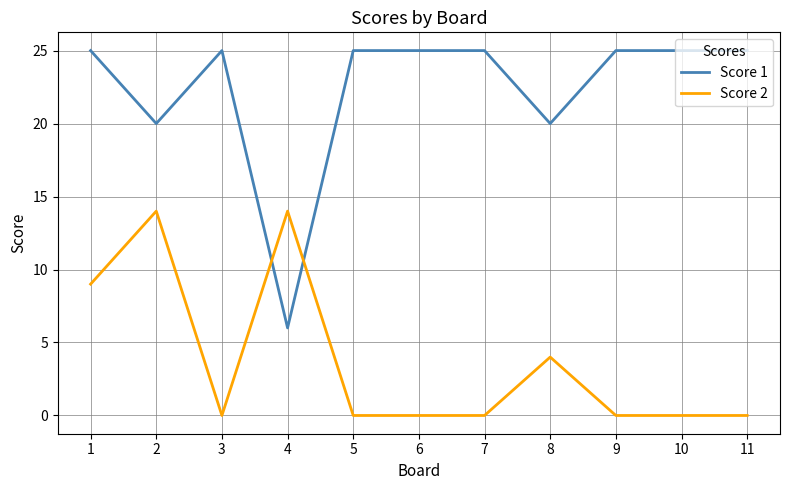

At 4, list the series in order from largest to smallest.

Score 2, Score 1